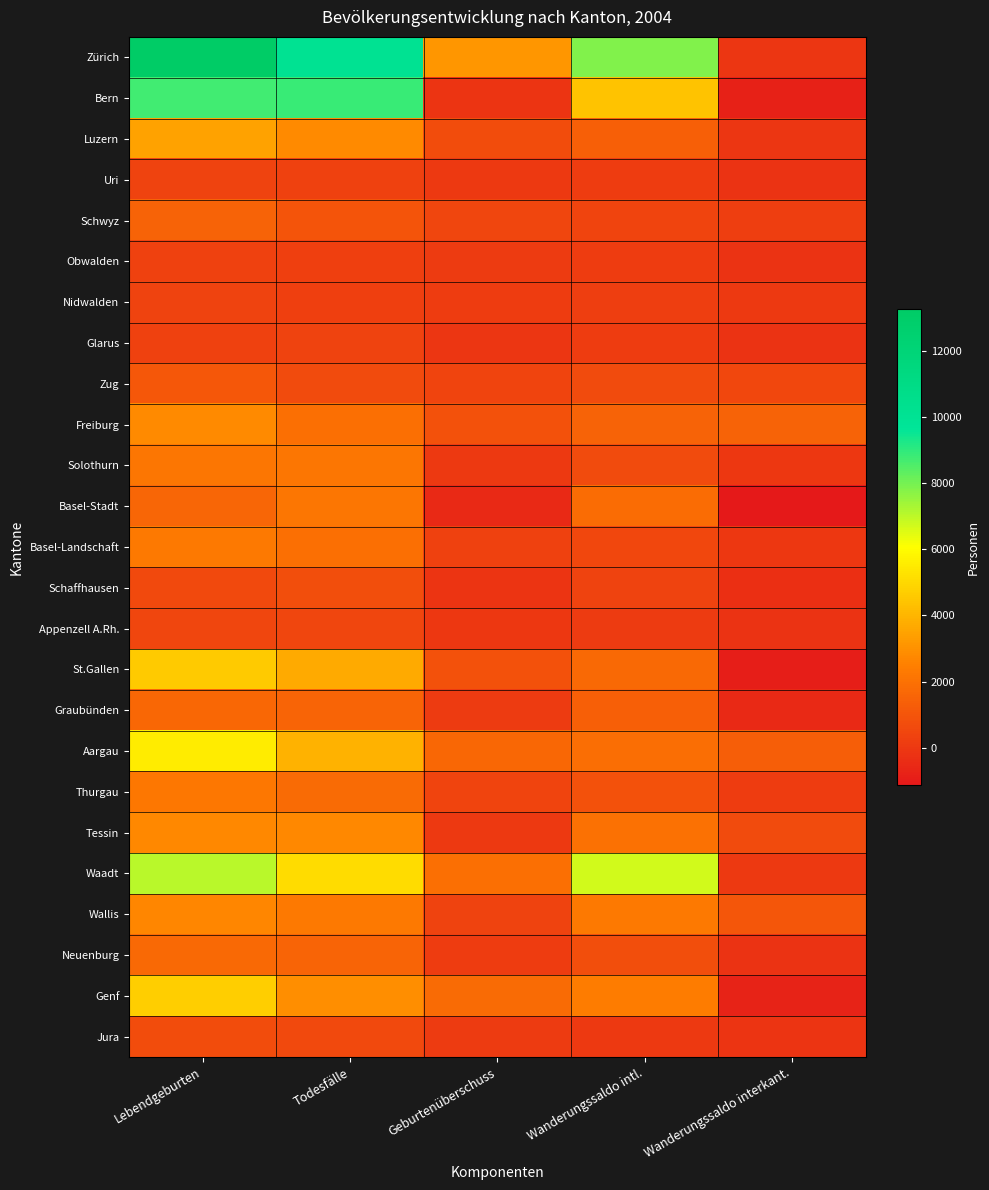

At Lebendgeburten, list the series in order from smallest to largest.

Glarus, Obwalden, Uri, Nidwalden, Appenzell A.Rh., Schaffhausen, Jura, Zug, Schwyz, Basel-Stadt, Graubünden, Neuenburg, Solothurn, Thurgau, Basel-Landschaft, Wallis, Tessin, Freiburg, Luzern, St.Gallen, Genf, Aargau, Waadt, Bern, Zürich